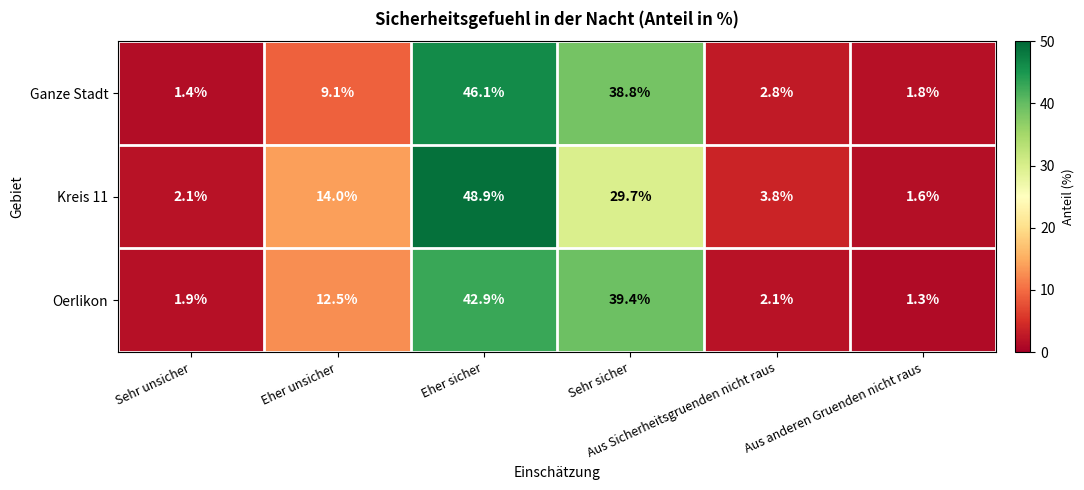

How many categories are shown in the chart?

6